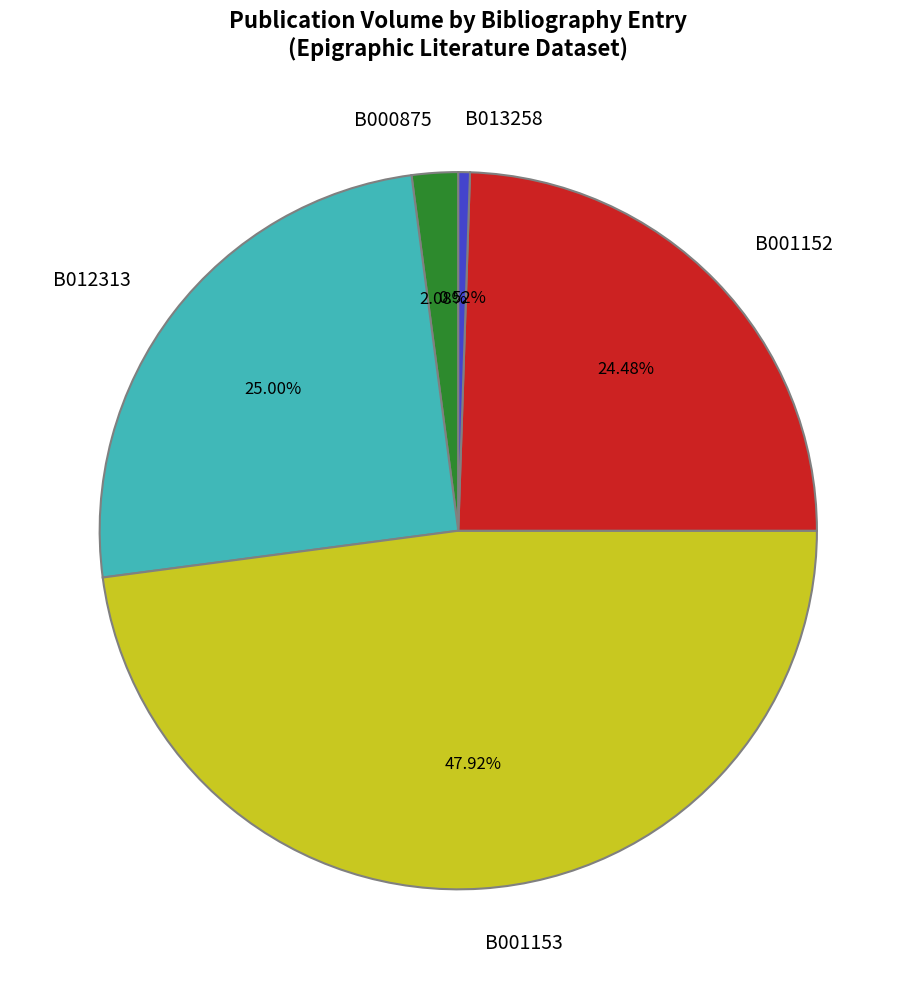

To the nearest percent, what portion does B013258 represent?

1%